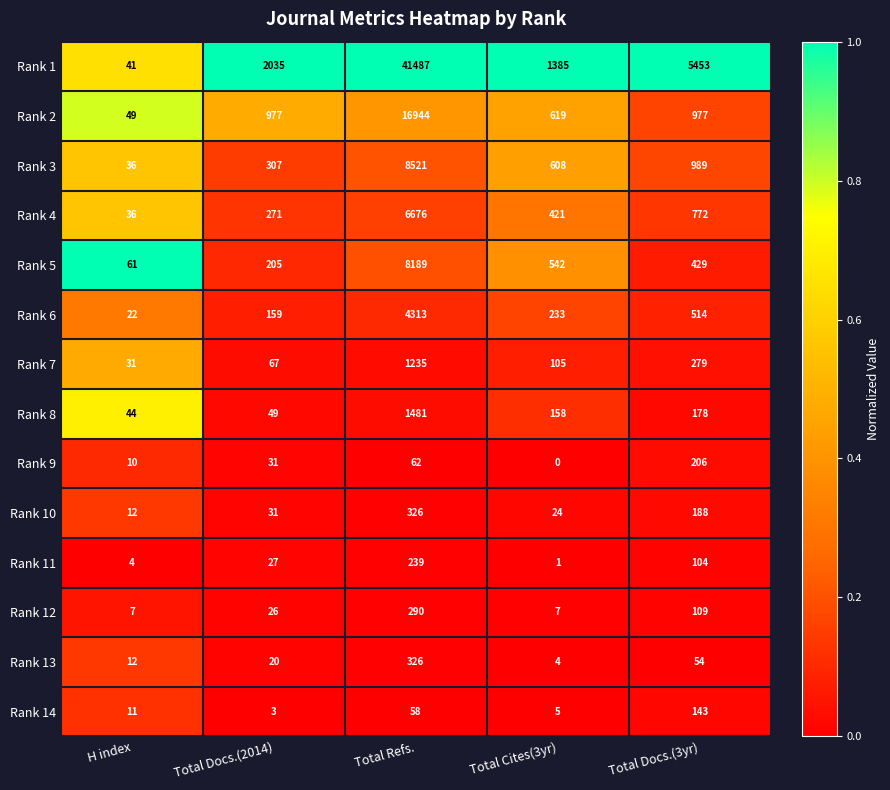

Which series has the largest total across all categories?

Rank 1